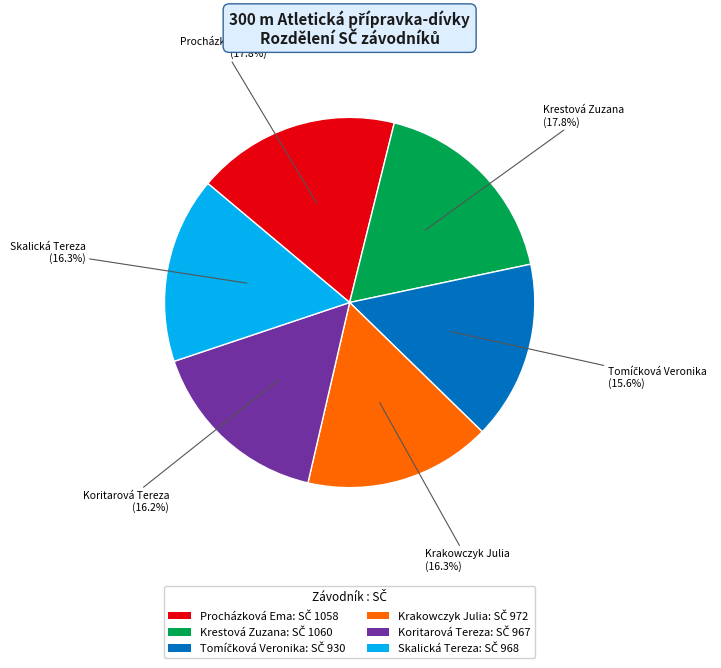

Is there a majority slice in this chart?

No